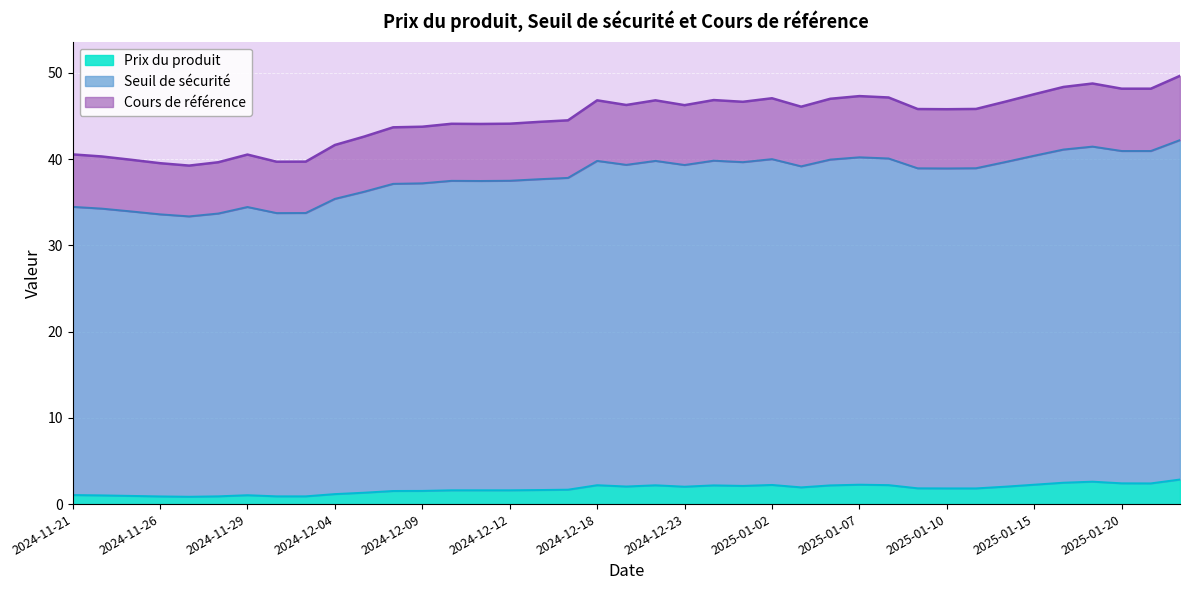

What position from the left is 2024-12-04?

10